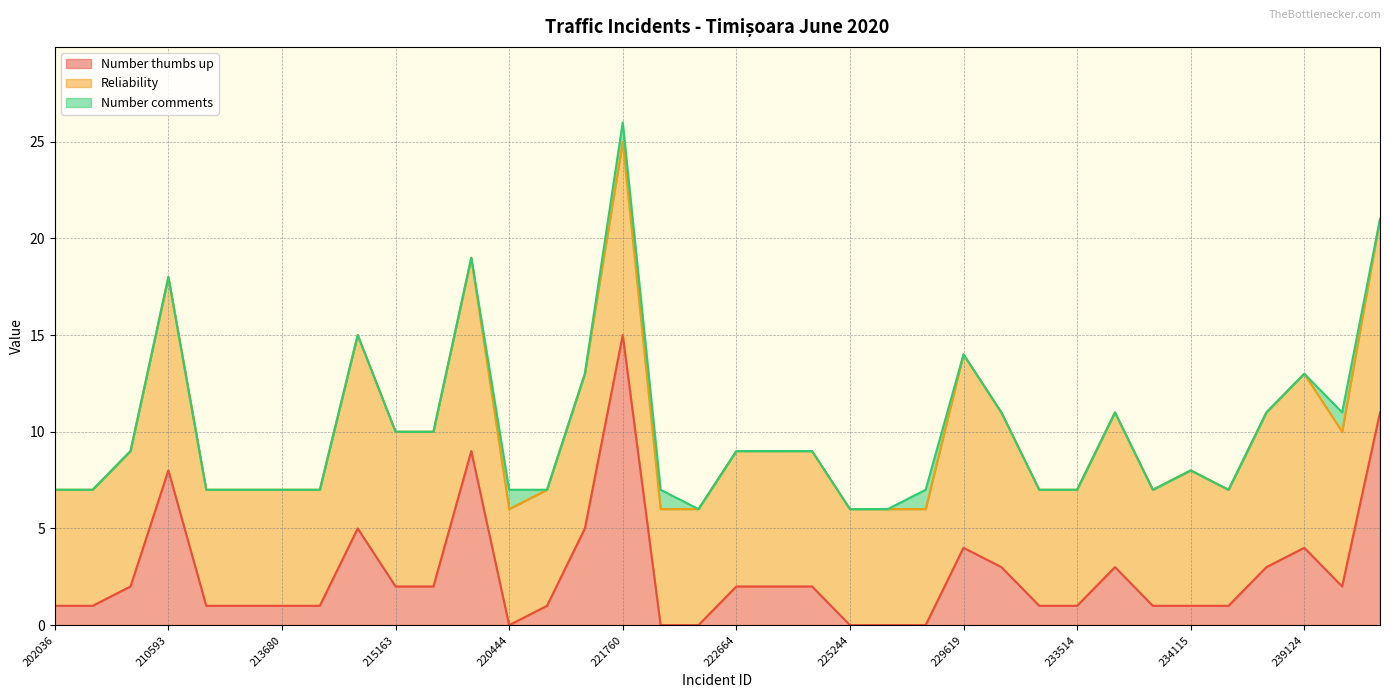

List the labels in order of Number comments value, smallest first.

202036, 204327, 206449, 210593, 211571, 211757, 213680, 214742, 214932, 215163, 215741, 216340, 221067, 221121, 222663, 222664, 223932, 224892, 225244, 226772, 229619, 230539, 230718, 233514, 233733, 233849, 234115, 238321, 238385, 239124, 241028, 220444, 221760, 222029, 229296, 239408